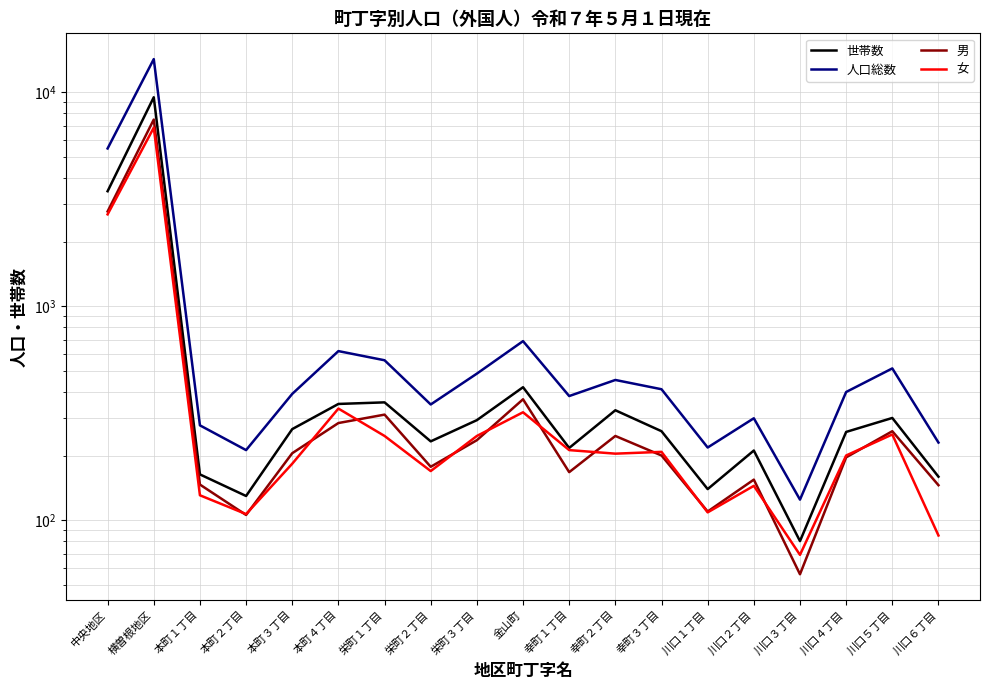

Where does the 女 series first go above 205?

中央地区